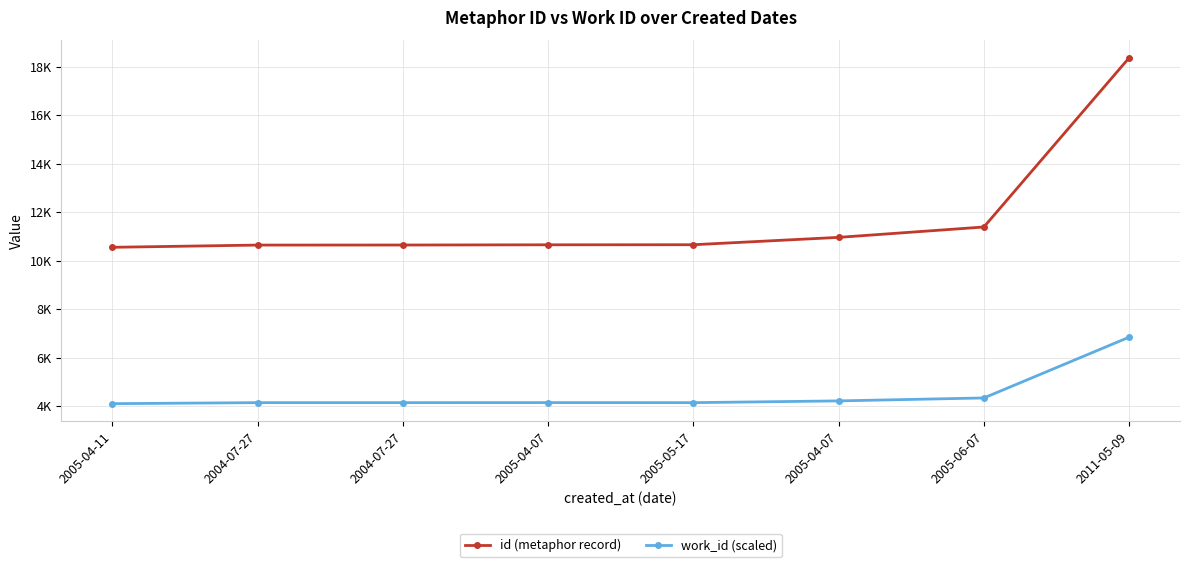

What is the value of the id (metaphor record) point at the 8th from the left?

18373